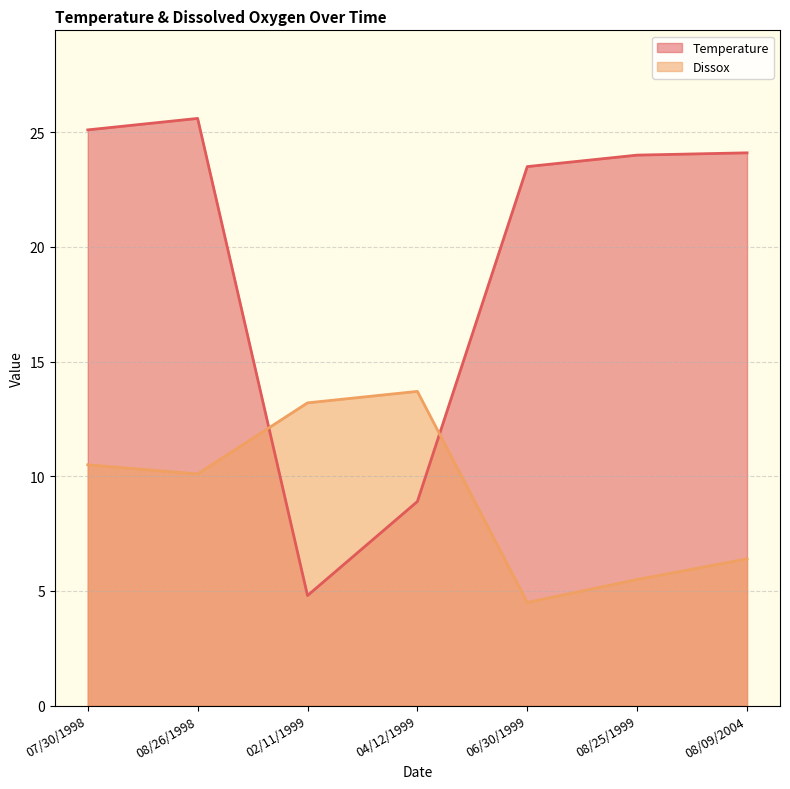

Rank the series by their average value, from lowest to highest.

Dissox, Temperature